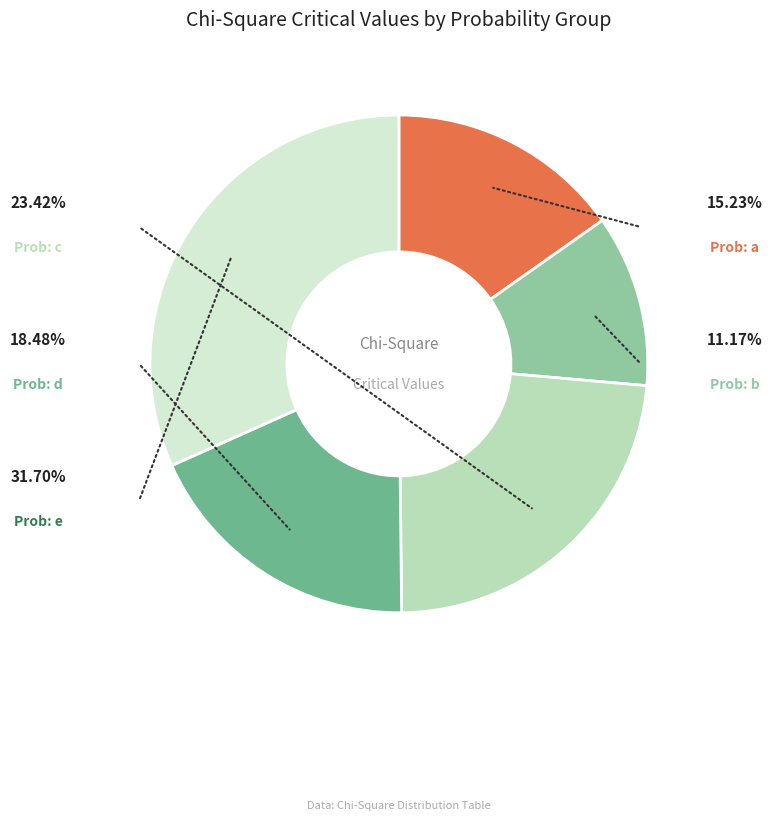

Is there a majority slice in this chart?

No